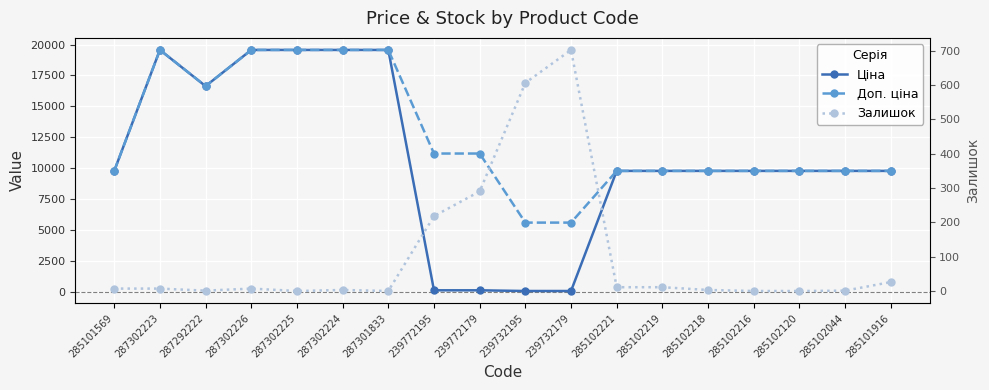

True or false: Залишок has a value of 12.4 at 285101569.

False